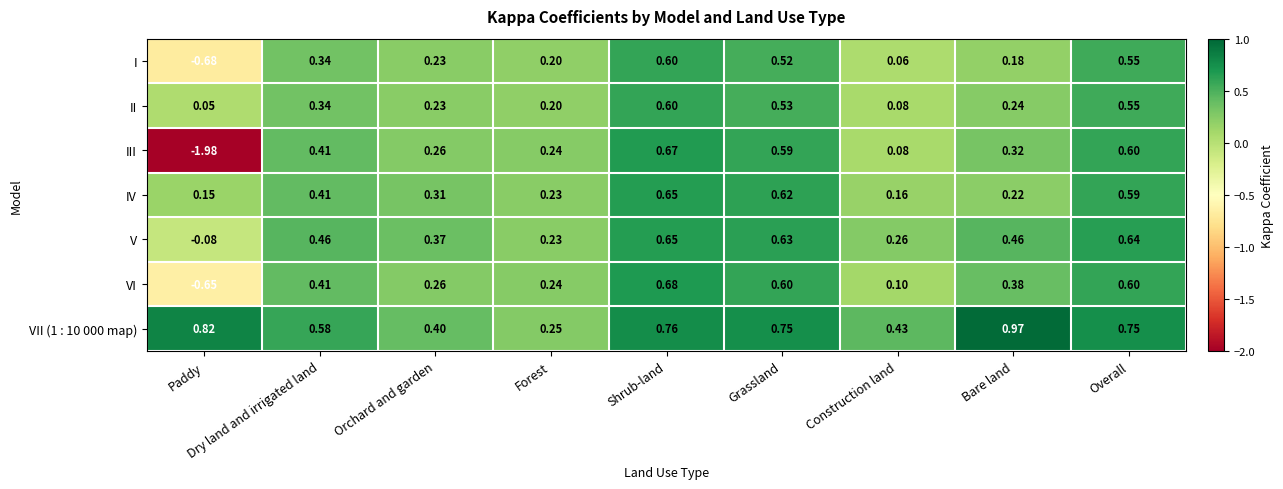

Rank the categories by II value from highest to lowest.

Shrub-land, Overall, Grassland, Dry land and irrigated land, Bare land, Orchard and garden, Forest, Construction land, Paddy